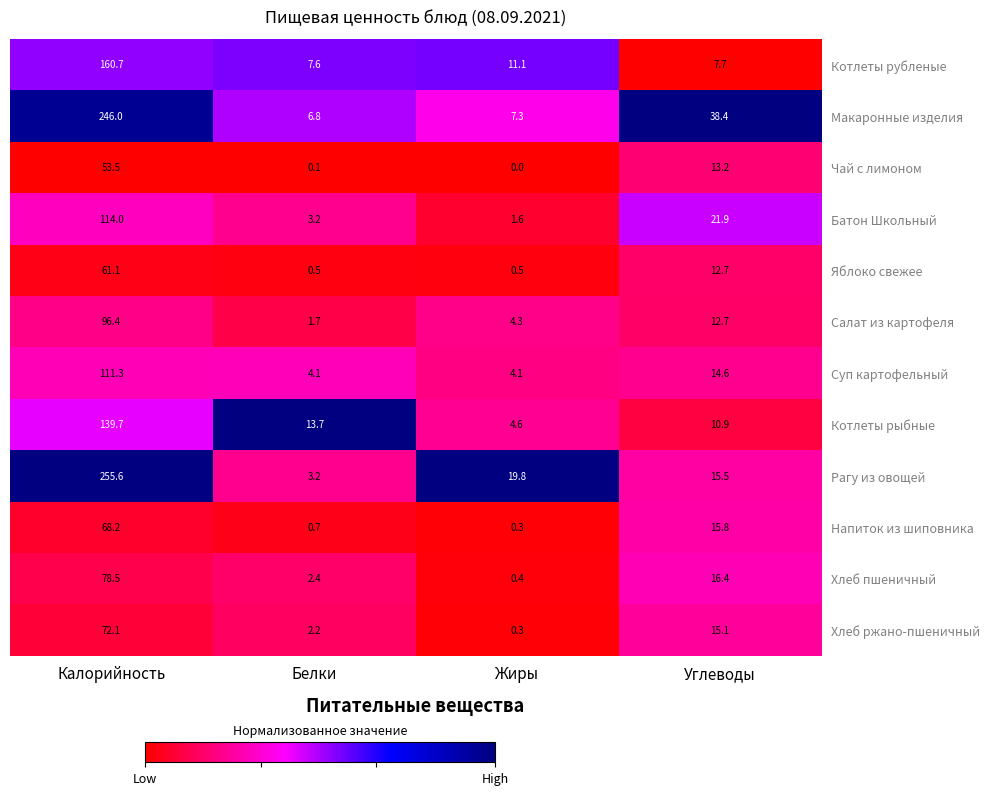

What value does the Хлеб ржано-пшеничный series have at Белки?

2.2